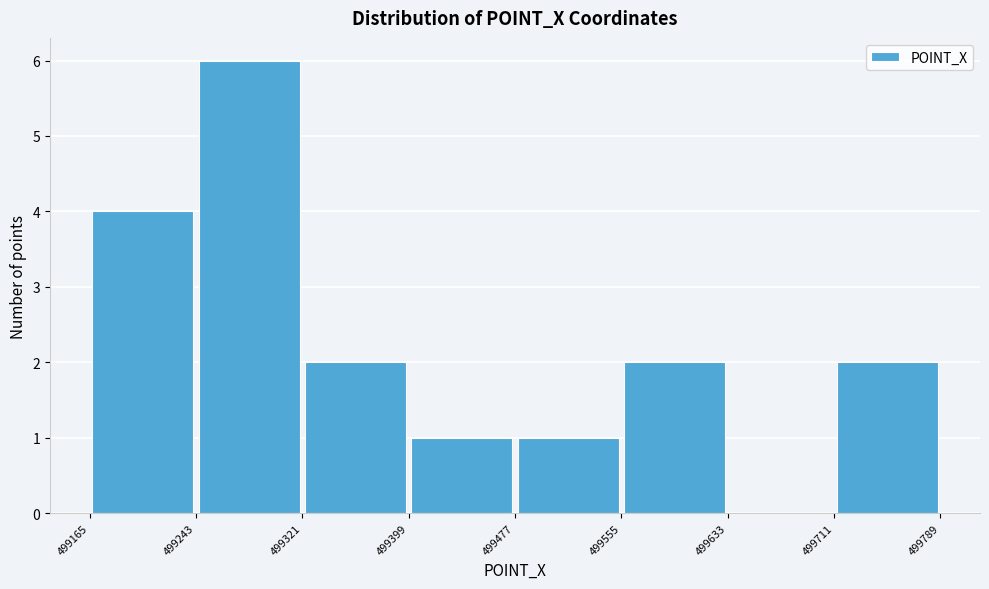

Reading left to right, transcribe this chart: for each bar, give the range it covers on the x-axis and its height. The values are not printed on the chart, so give them approximately, as read against the axis.

499165 to 499243: 4
499243 to 499321: 6
499321 to 499399: 2
499399 to 499477: 1
499477 to 499555: 1
499555 to 499633: 2
499633 to 499711: 0
499711 to 499789: 2